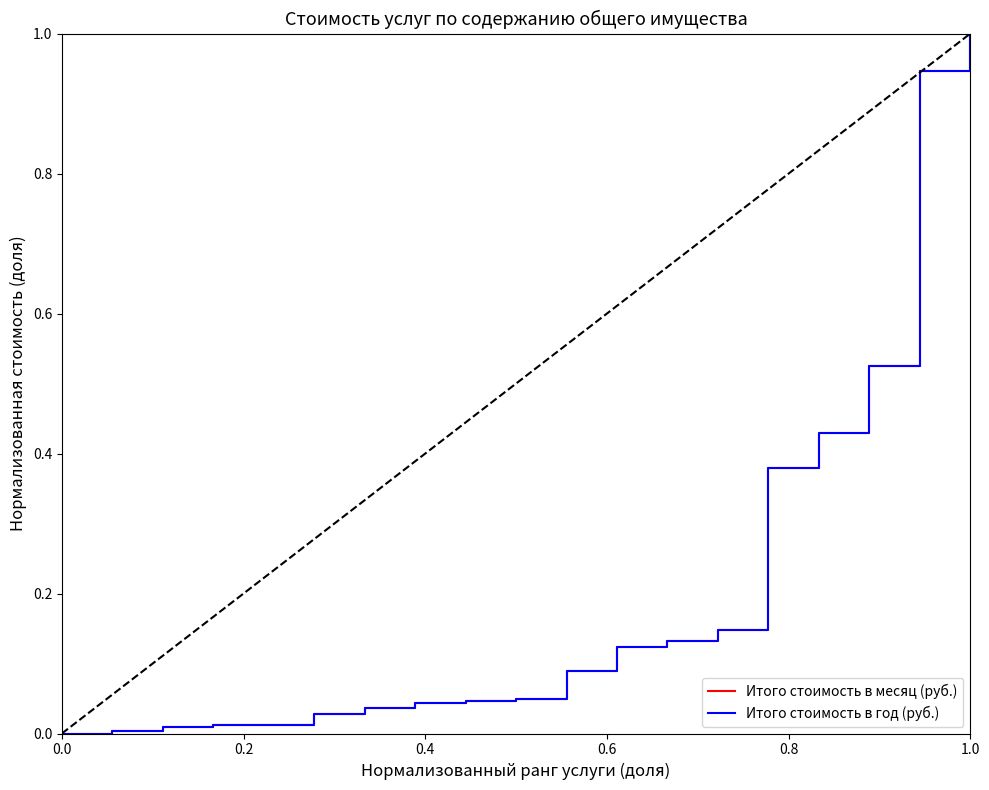

What is the average value of the Итого стоимость в год (руб.) series?

0.2